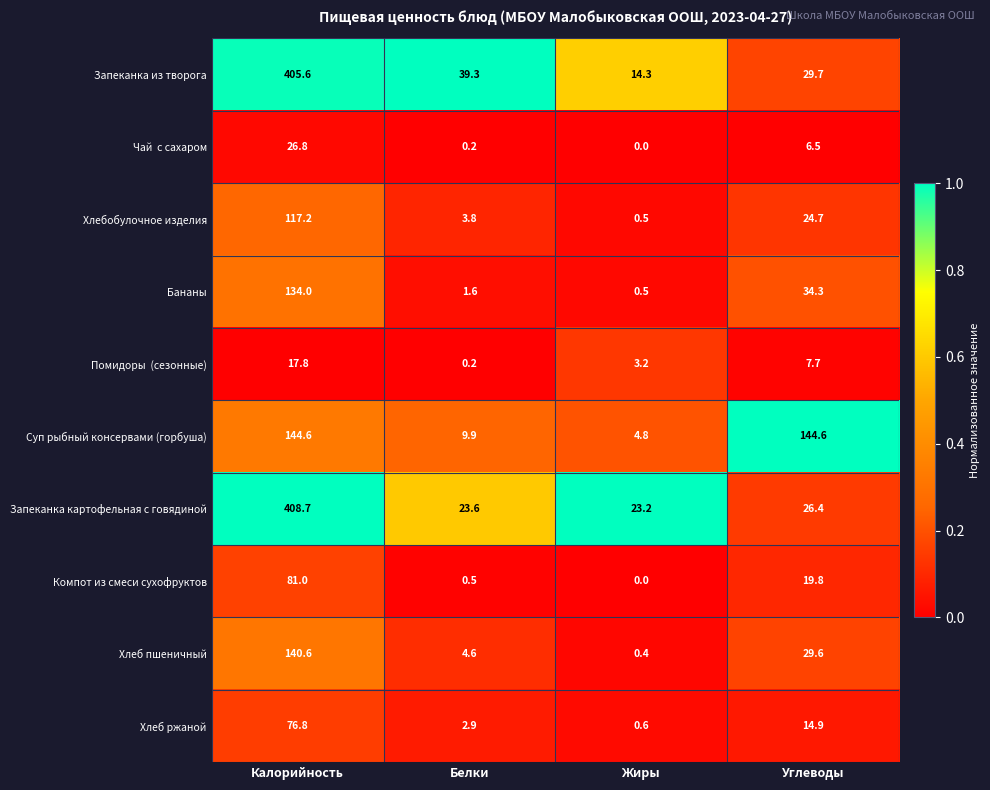

Which label corresponds to the smallest value in the chart?

Жиры